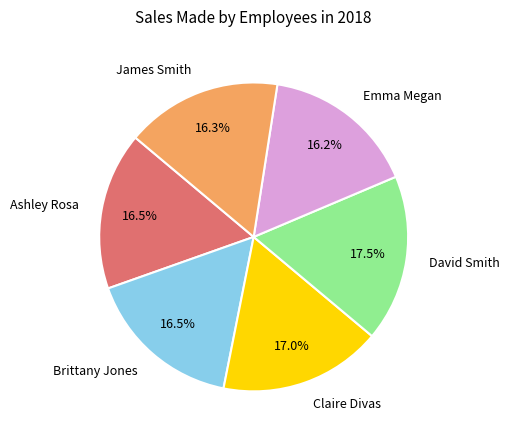

Which has a higher value, Ashley Rosa or David Smith?

David Smith